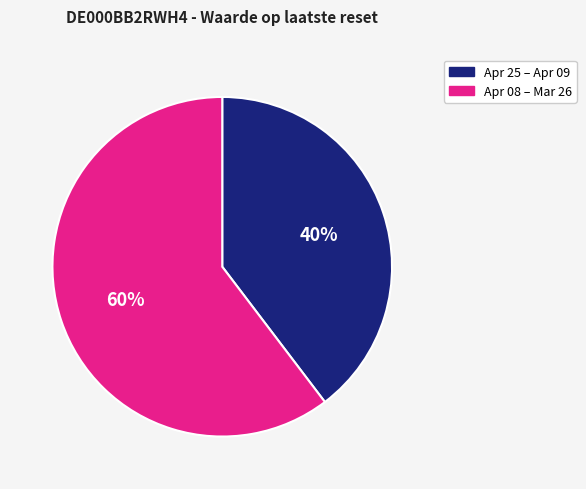

How many segments does this pie chart have?

2